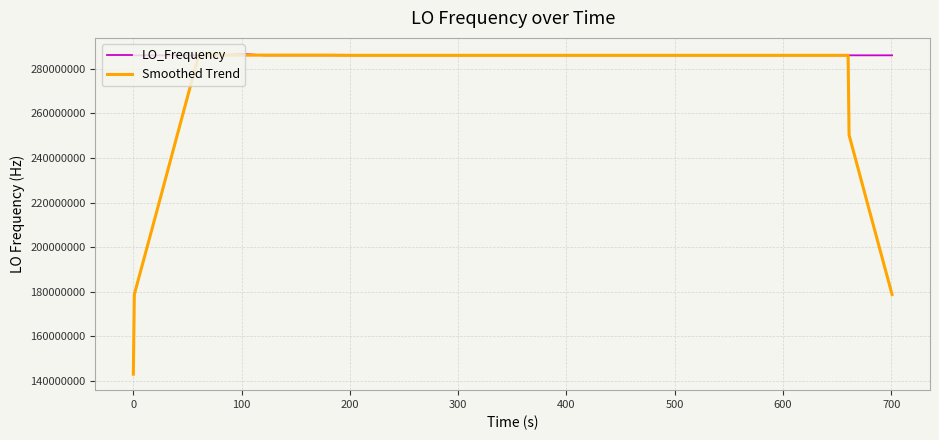

Which series has the largest total across all categories?

LO_Frequency